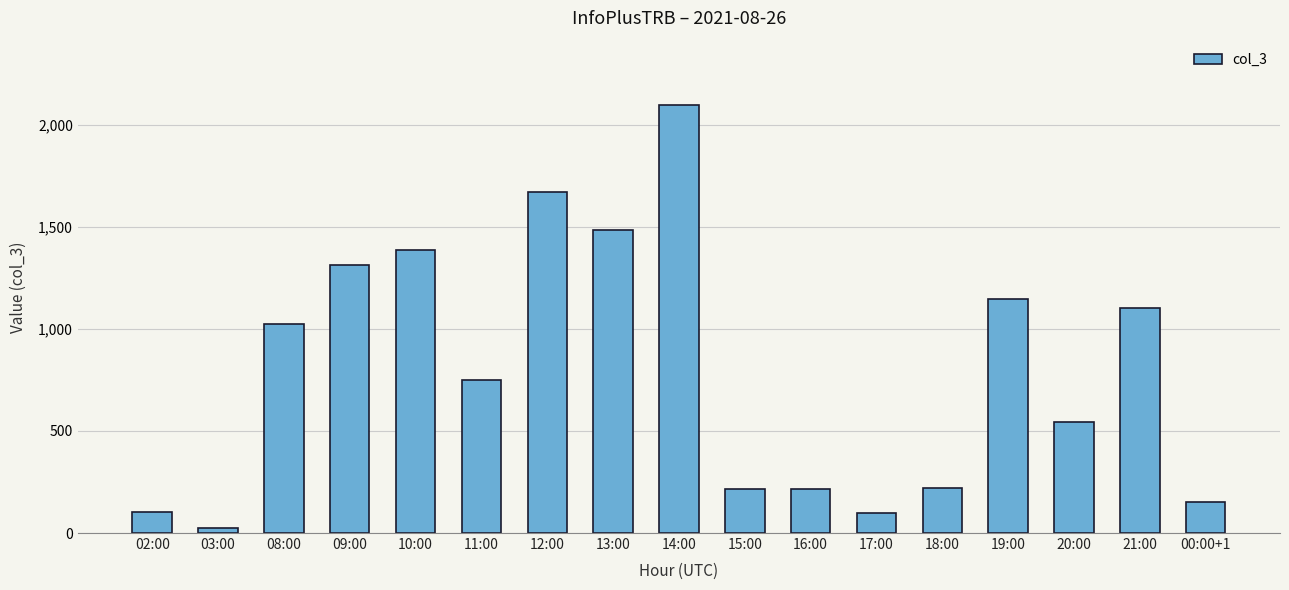

Between 18:00 and 20:00, which is larger?

20:00